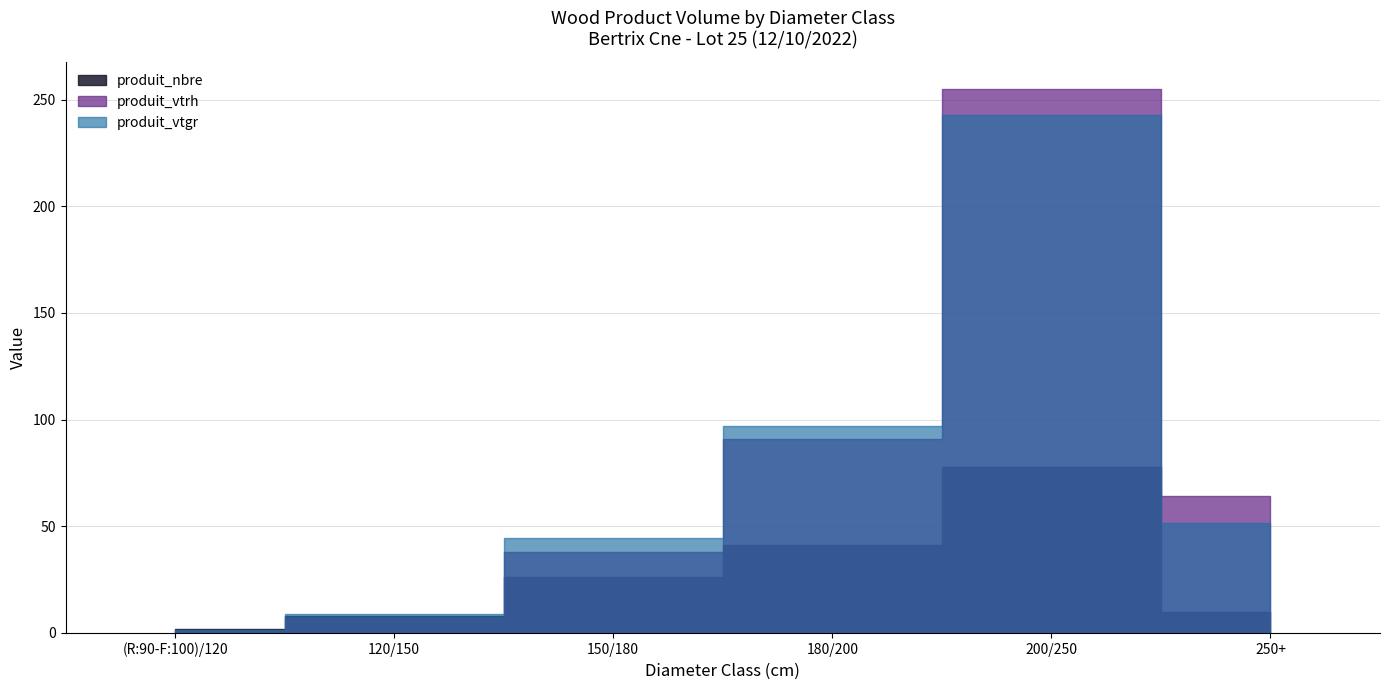

Reading left to right, transcribe all the data shown in this chart.

produit_nbre: (R:90-F:100)/120=2.0	120/150=8.0	150/180=26.0	180/200=41.0	200/250=78.0	250+=10.0
produit_vtrh: (R:90-F:100)/120=1.0	120/150=7.0	150/180=38.0	180/200=91.0	200/250=255.0	250+=64.0
produit_vtgr: (R:90-F:100)/120=1.3	120/150=8.9	150/180=44.6	180/200=97.1	200/250=242.8	250+=51.5